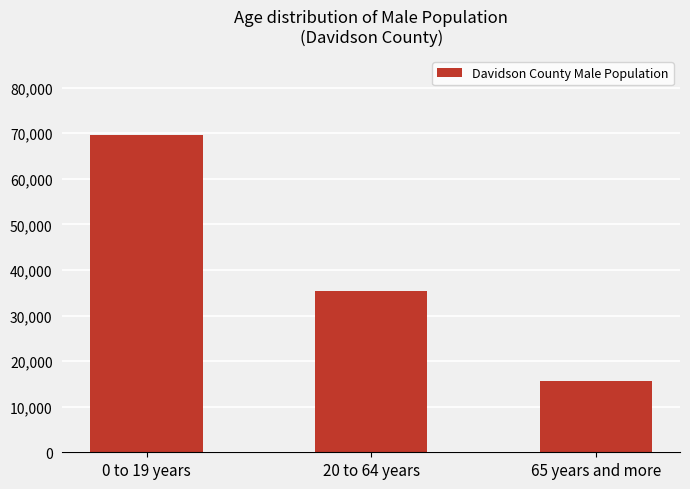

What is the average value?

40194